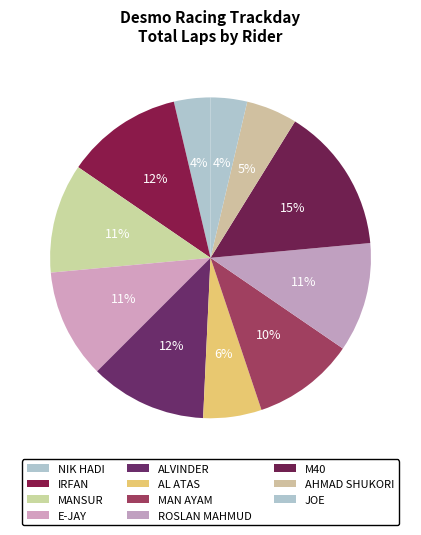

To the nearest percent, what is the average slice percentage?

9%